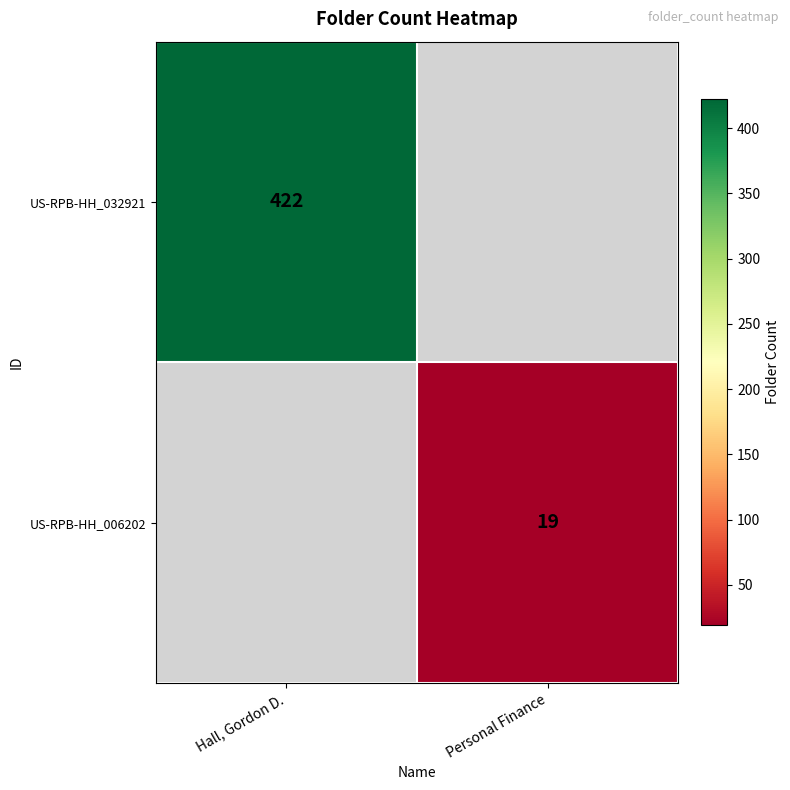

The value of US-RPB-HH_006202 at Personal Finance is 12. True or false?

False